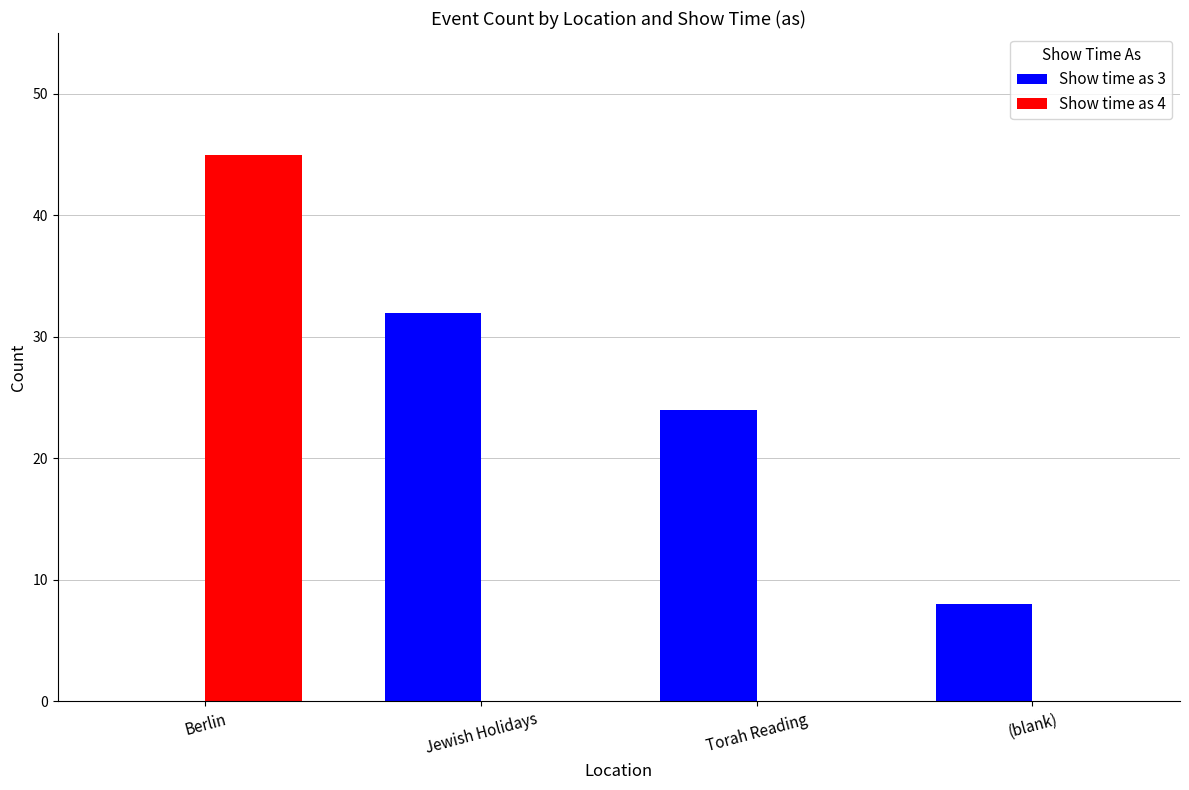

Which series has the largest total across all categories?

Show time as 3